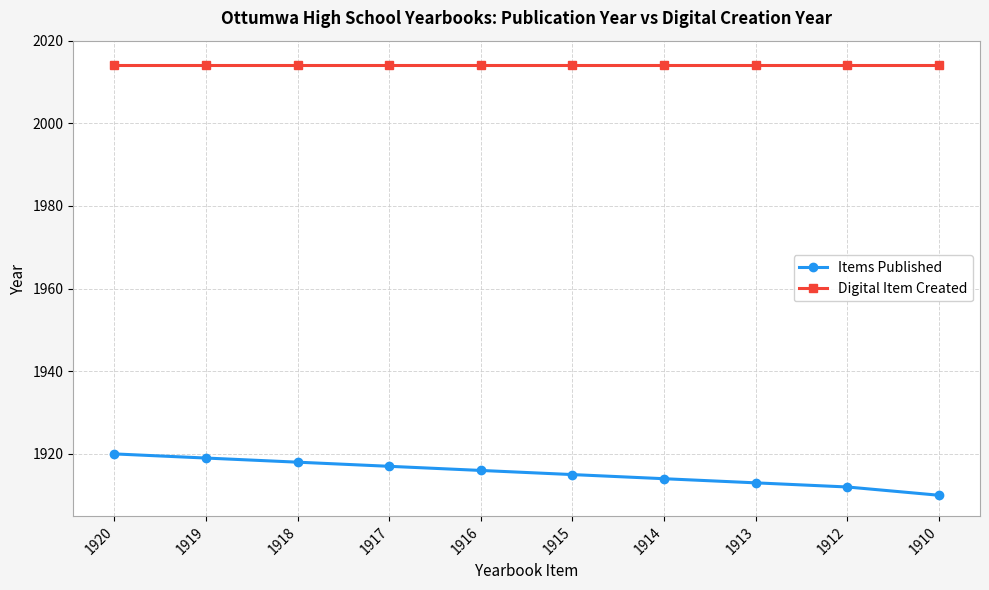

True or false: Digital Item Created and Items Published cross at least once.

False